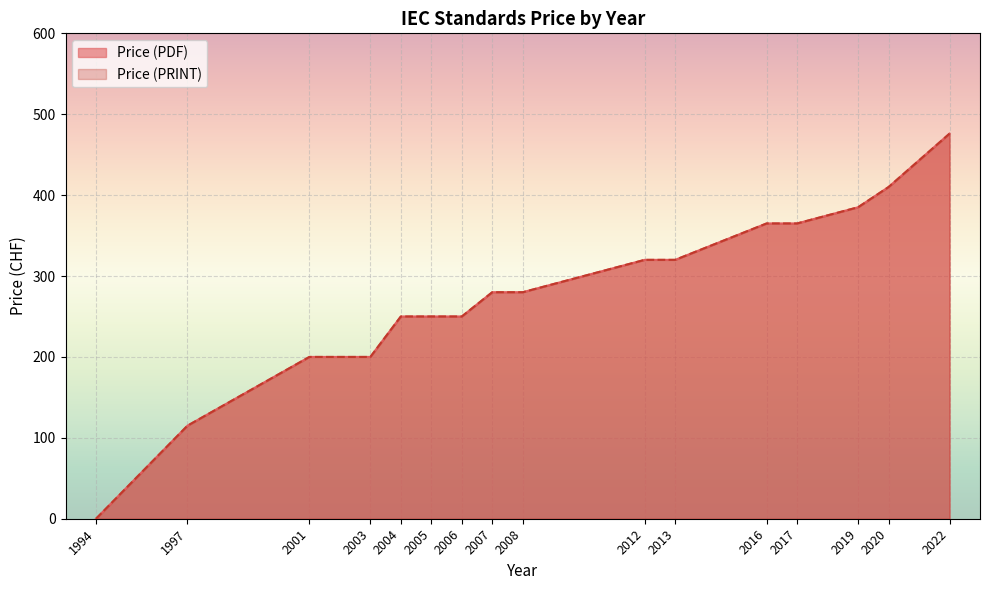

What is the difference between the Price (PDF) values at 1994 and 2019?

385